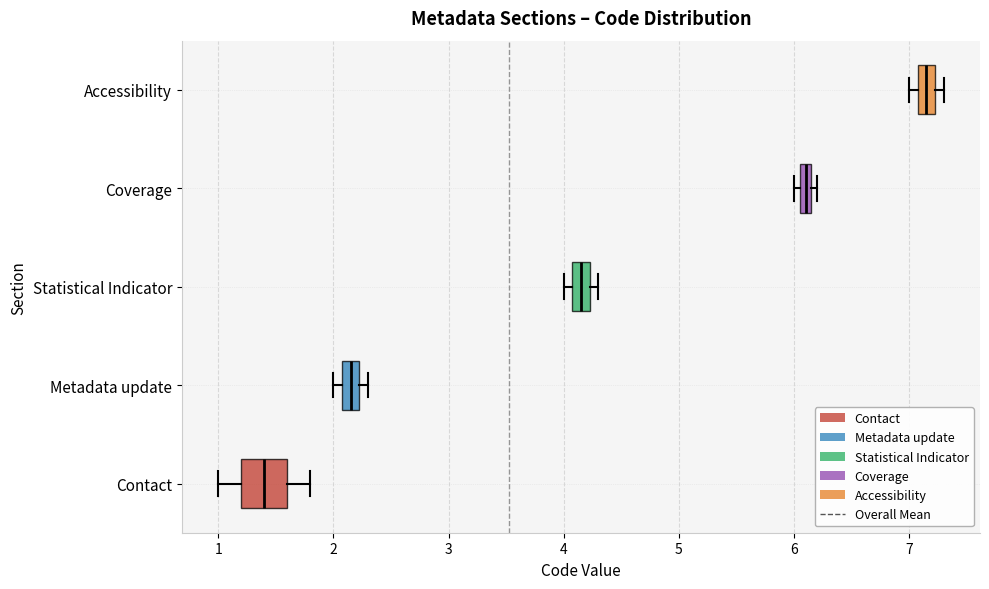

Comparing the boxes themselves (not the whiskers), which one is the widest?

Contact